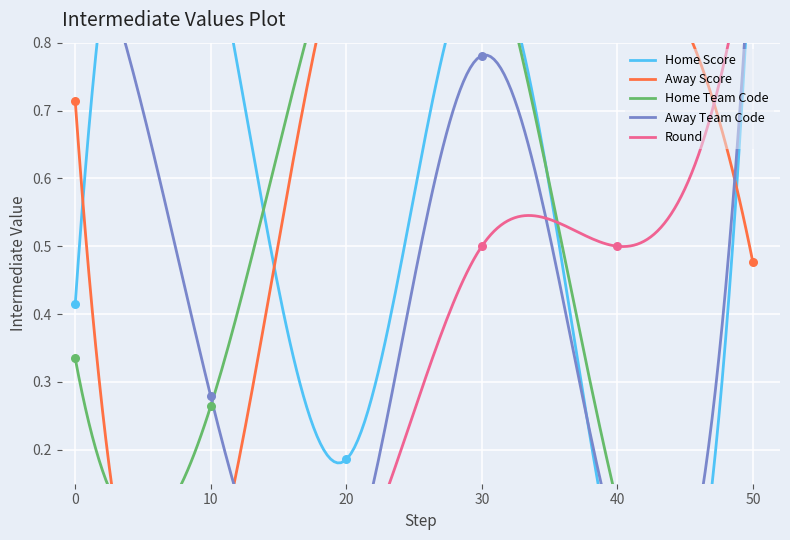

Is the value of Round at 10 greater than the value of Home Team Code at 20?

No